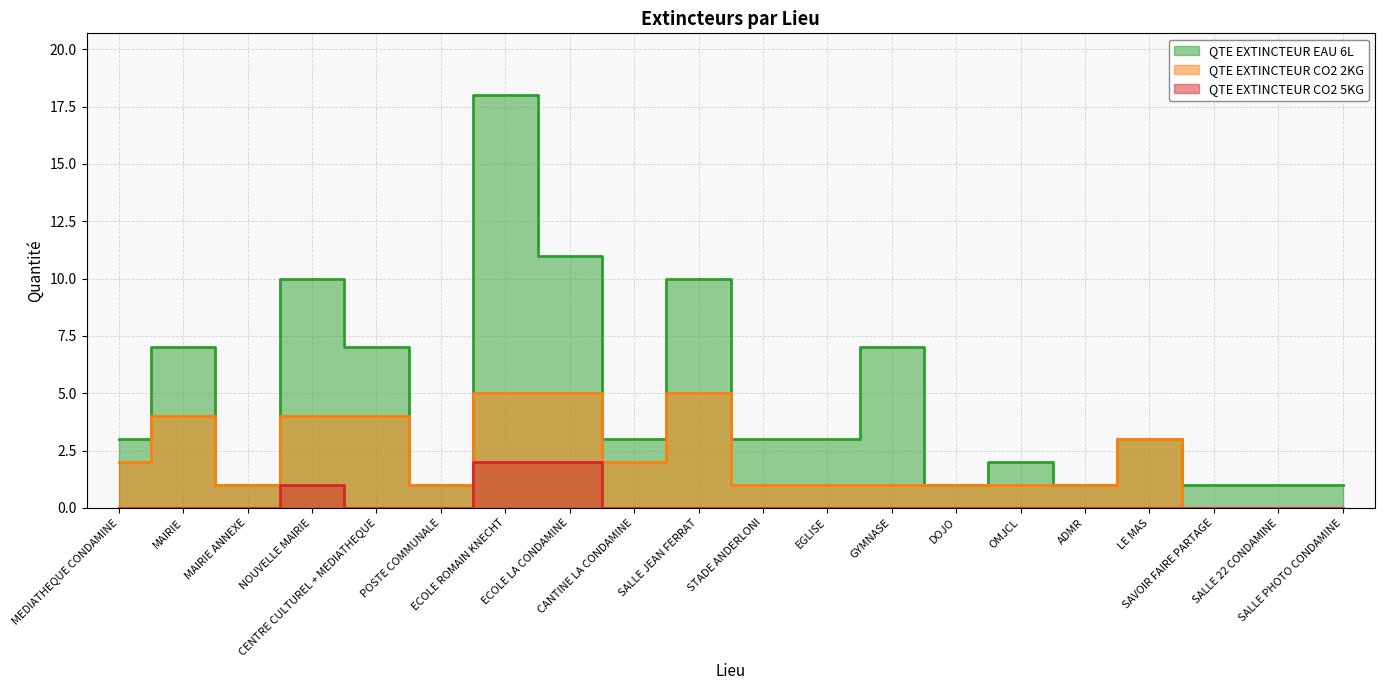

How many interior local peaks does the QTE EXTINCTEUR EAU 6L series have?

7